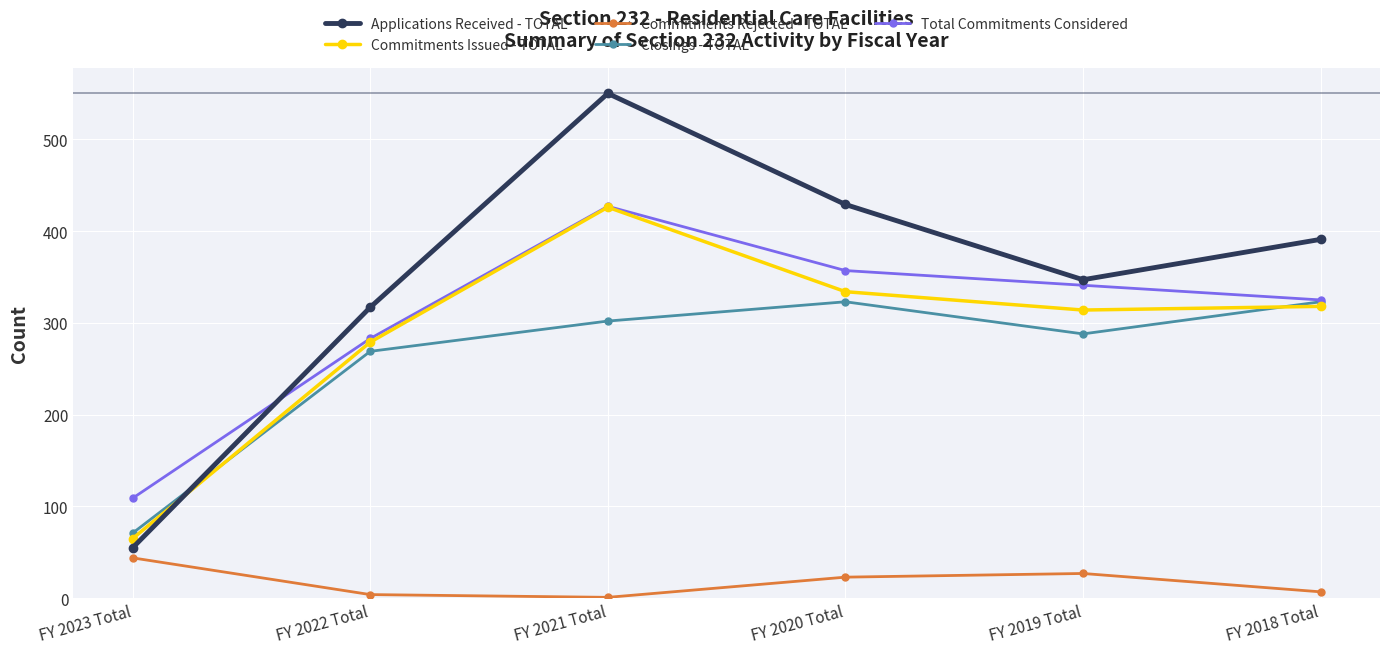

In Applications Received - TOTAL, how many points are higher than both neighbors (excluding endpoints)?

1